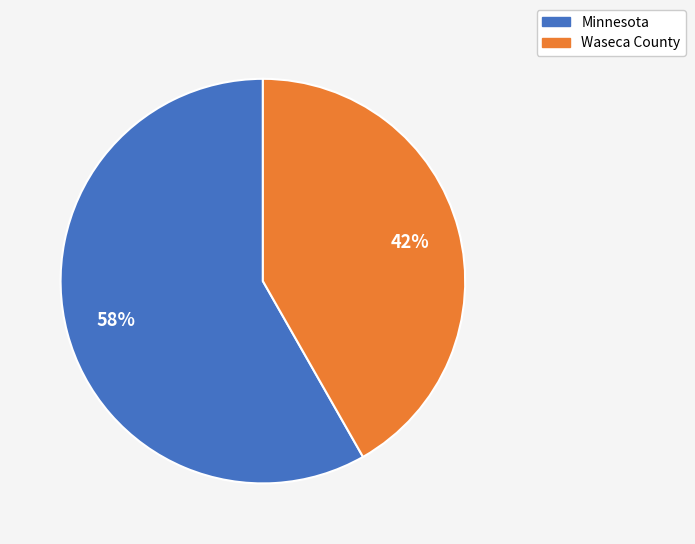

To the nearest percent, what is the difference between the largest and smallest slice percentages?

16%